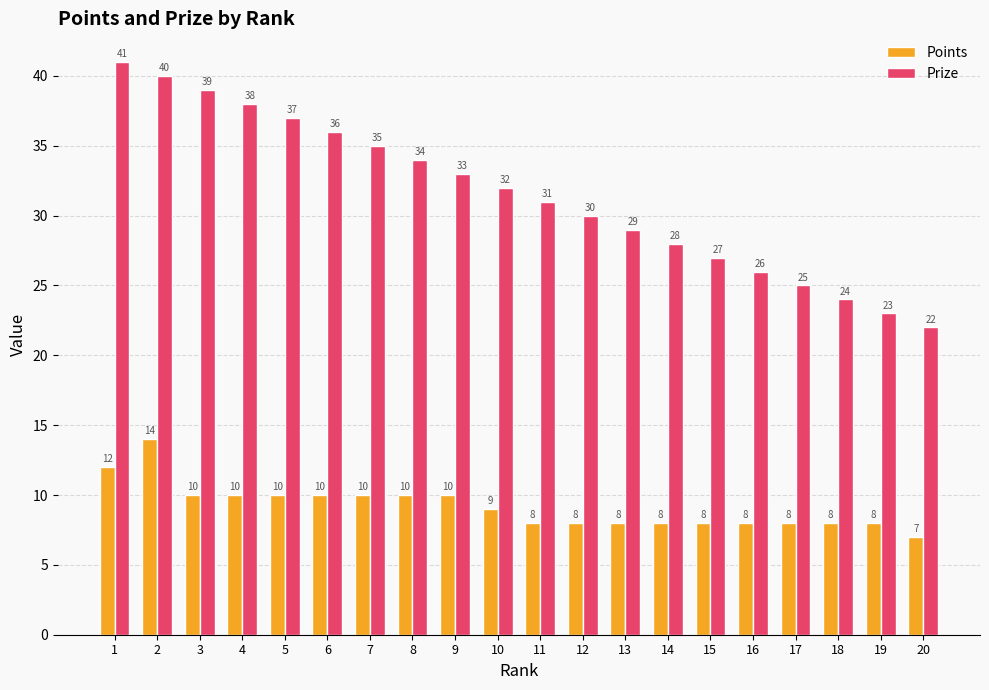

What are all the series names shown in the legend?

Points, Prize